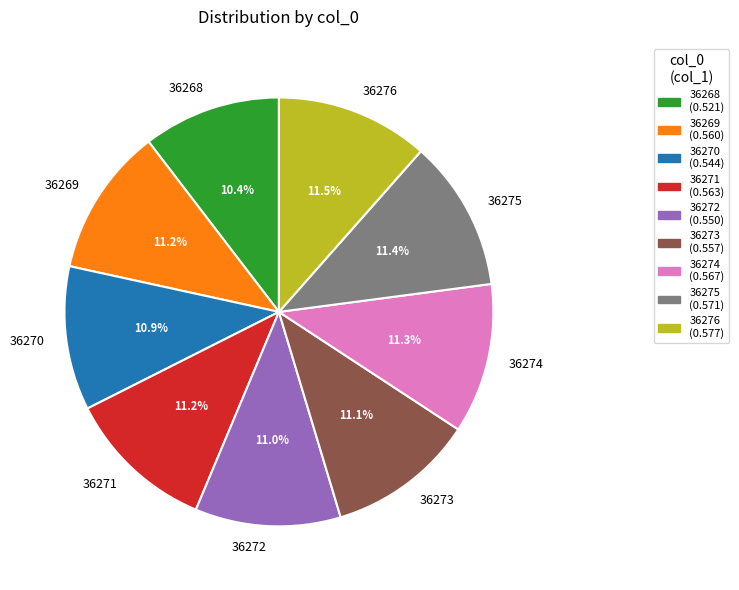

Is the sum of 36268 and 36274 greater than half?

No